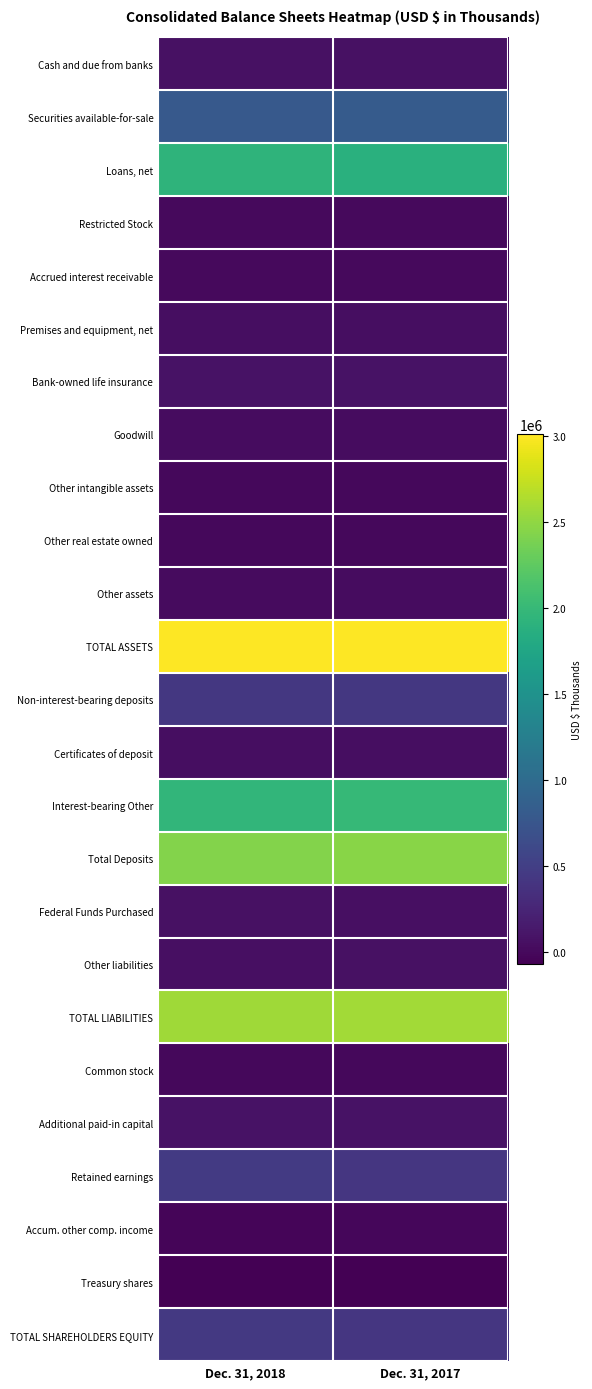

Reading right to left, what are all the values shown in this chart?

Cash and due from banks: Dec. 31, 2017=74107	Dec. 31, 2018=74388
Securities available-for-sale: Dec. 31, 2017=814931	Dec. 31, 2018=784916
Loans, net: Dec. 31, 2017=1886852	Dec. 31, 2018=1933552
Restricted Stock: Dec. 31, 2017=10379	Dec. 31, 2018=10390
Accrued interest receivable: Dec. 31, 2017=12913	Dec. 31, 2018=13970
Premises and equipment, net: Dec. 31, 2017=48272	Dec. 31, 2018=46554
Bank-owned life insurance: Dec. 31, 2017=85016	Dec. 31, 2018=86186
Goodwill: Dec. 31, 2017=34355	Dec. 31, 2018=34355
Other intangible assets: Dec. 31, 2017=1630	Dec. 31, 2018=1197
Other real estate owned: Dec. 31, 2017=1880	Dec. 31, 2018=603
Other assets: Dec. 31, 2017=30333	Dec. 31, 2018=22607
TOTAL ASSETS: Dec. 31, 2017=3000668	Dec. 31, 2018=3008718
Non-interest-bearing deposits: Dec. 31, 2017=425001	Dec. 31, 2018=431923
Certificates of deposit: Dec. 31, 2017=43178	Dec. 31, 2018=42284
Interest-bearing Other: Dec. 31, 2017=1990474	Dec. 31, 2018=1962520
Total Deposits: Dec. 31, 2017=2458653	Dec. 31, 2018=2436727
Federal Funds Purchased: Dec. 31, 2017=57686	Dec. 31, 2018=69656
Other liabilities: Dec. 31, 2017=70760	Dec. 31, 2018=59634
TOTAL LIABILITIES: Dec. 31, 2017=2587099	Dec. 31, 2018=2566017
Common stock: Dec. 31, 2017=1822	Dec. 31, 2018=1824
Additional paid-in capital: Dec. 31, 2017=75624	Dec. 31, 2018=76774
Retained earnings: Dec. 31, 2017=420275	Dec. 31, 2018=456716
Accum. other comp. income: Dec. 31, 2017=-14704	Dec. 31, 2018=-23454
Treasury shares: Dec. 31, 2017=-69448	Dec. 31, 2018=-69159
TOTAL SHAREHOLDERS EQUITY: Dec. 31, 2017=413569	Dec. 31, 2018=442701